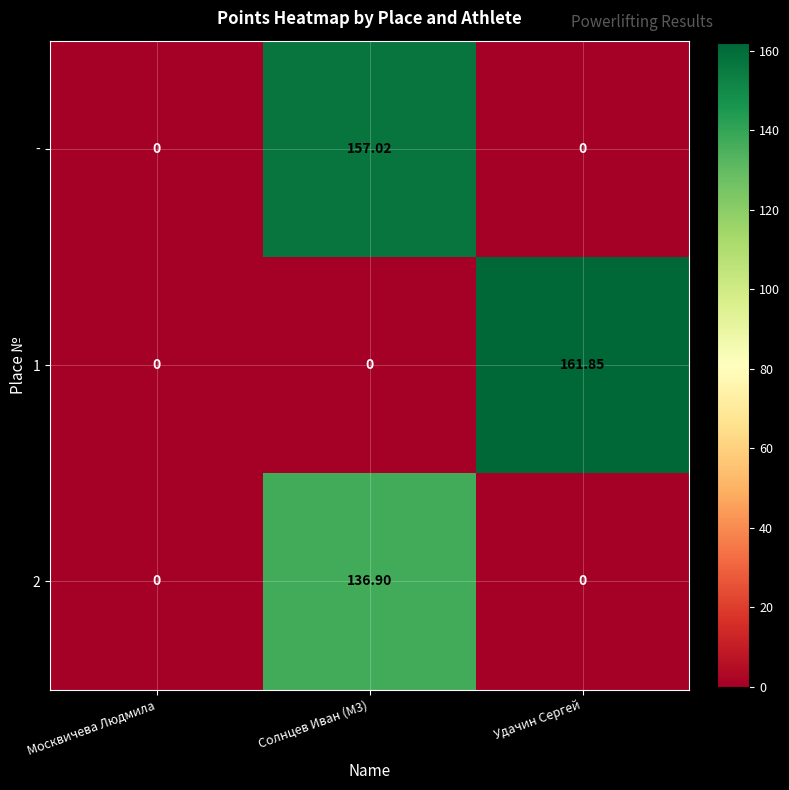

Which category has the highest value in the 1 series?

Удачин Сергей